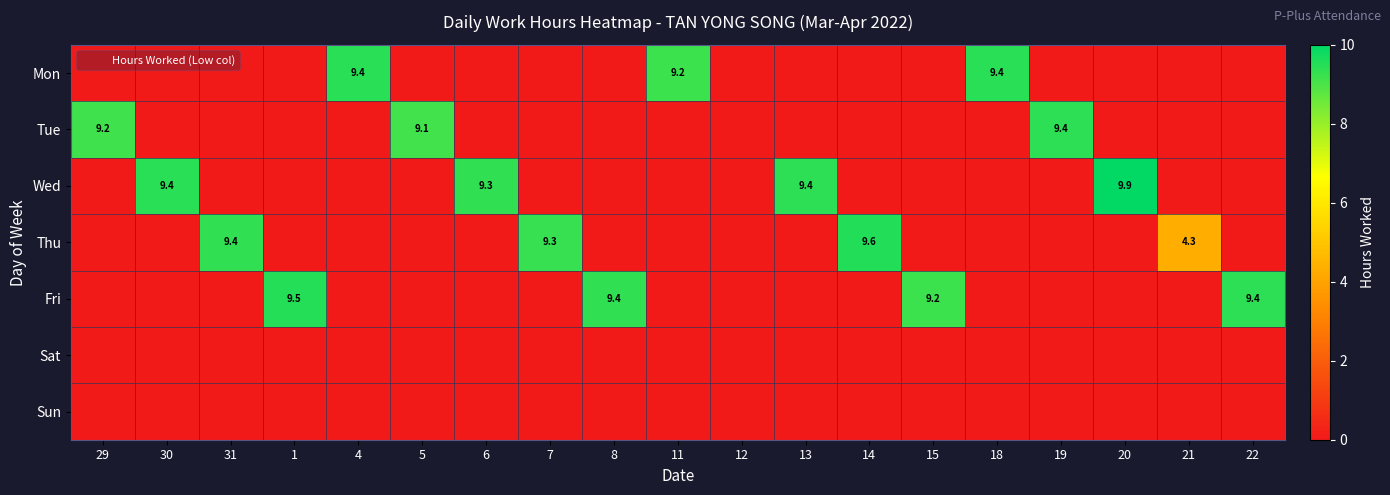

Count the Tue values in the range 0 to 1.

16